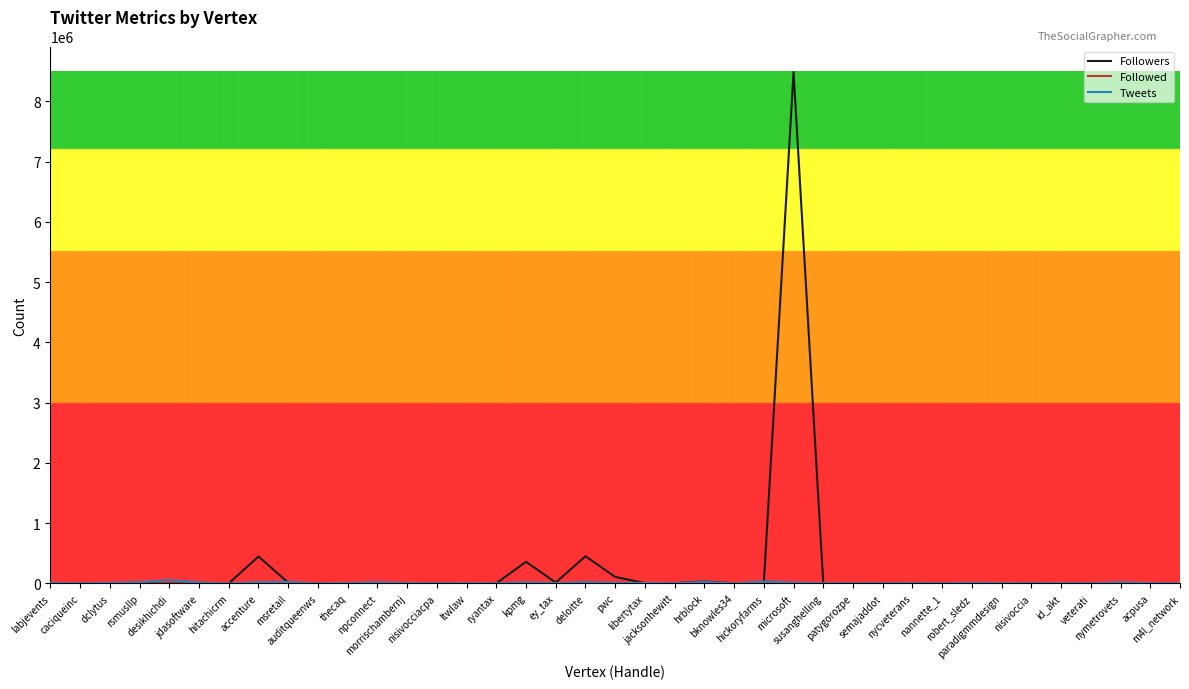

What is the maximum value shown in the chart?

8487716